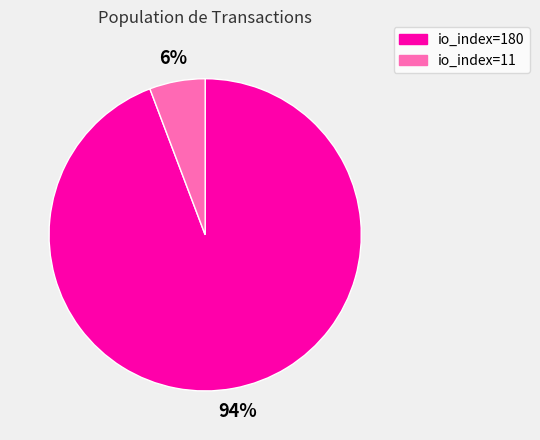

What percentage is the io_index=11 slice, to the nearest percent?

6%